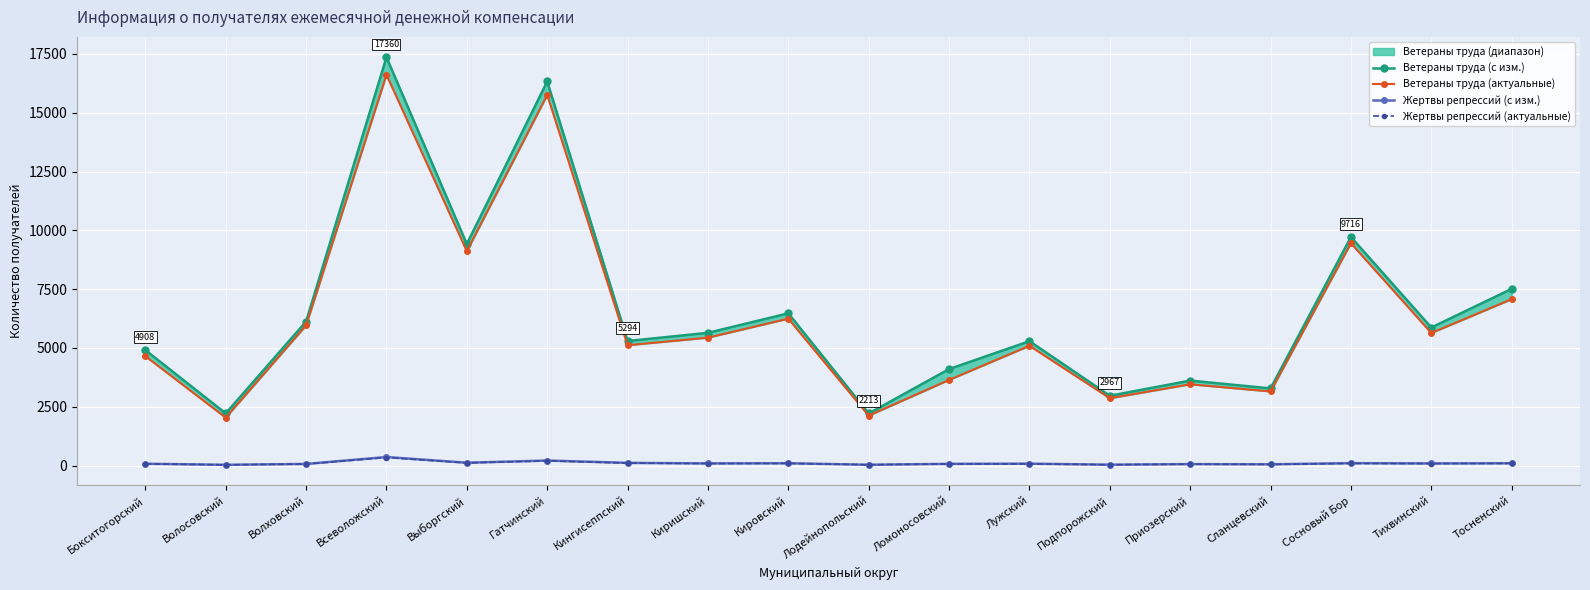

What is the sum of the Ветераны труда (с изм.) values at Ломоносовский and Лодейнопольский?

6314